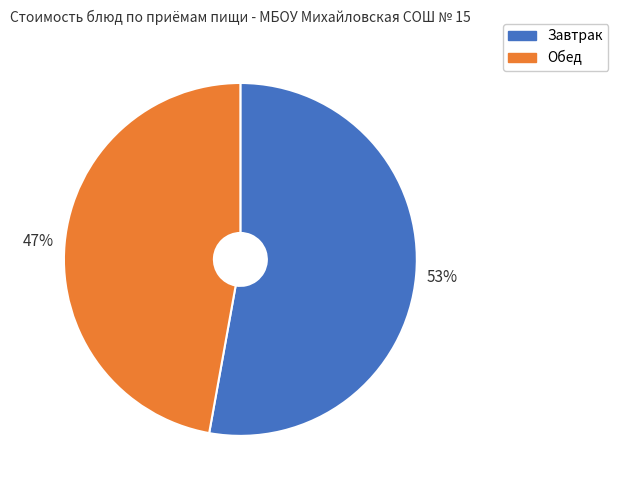

To the nearest percent, what is the difference between the largest and smallest slice percentages?

6%